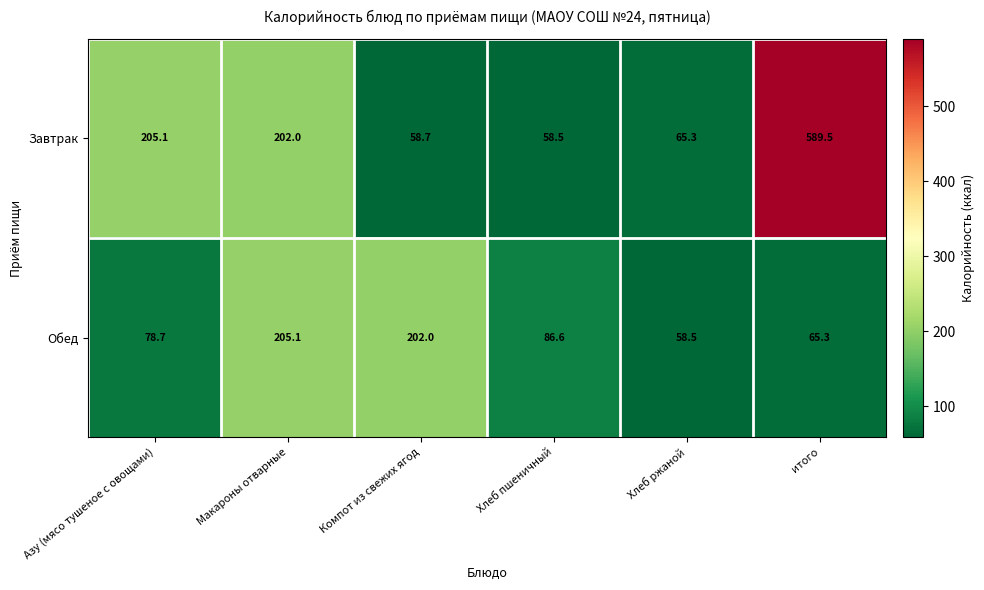

Rank the series by their maximum value, from lowest to highest.

Обед, Завтрак